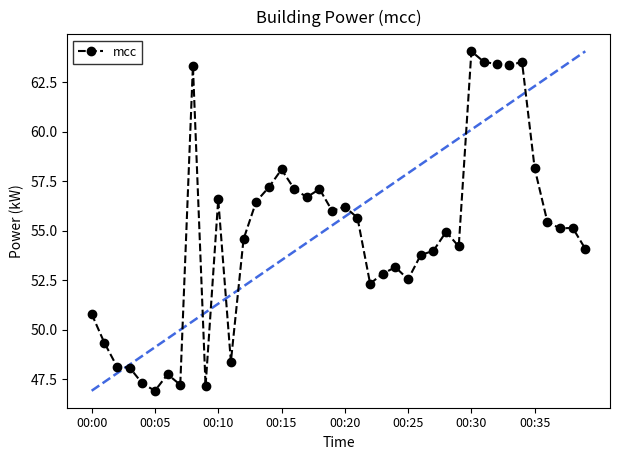

True or false: there are more than 1 points higher than both neighbors.

True